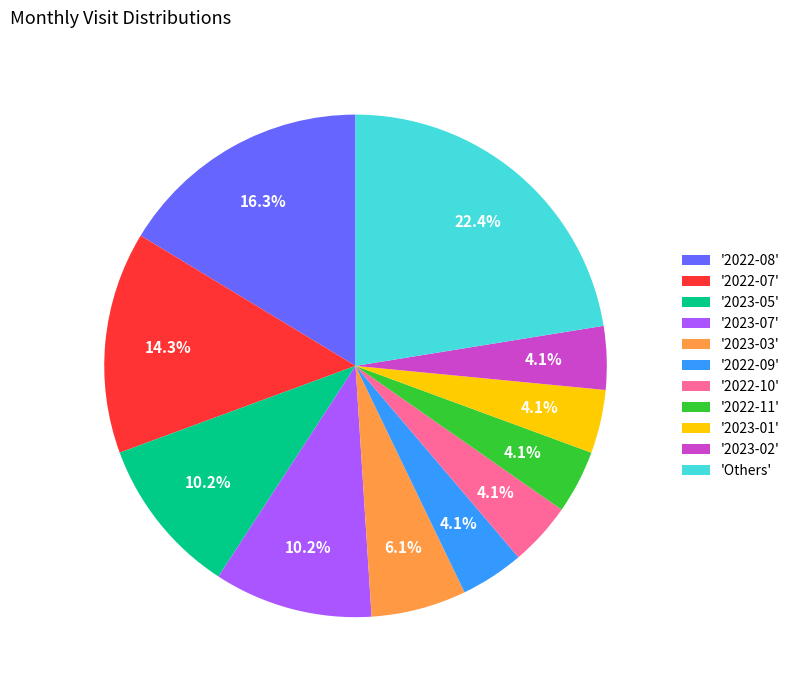

Does '2023-02' represent more than half of the total?

No